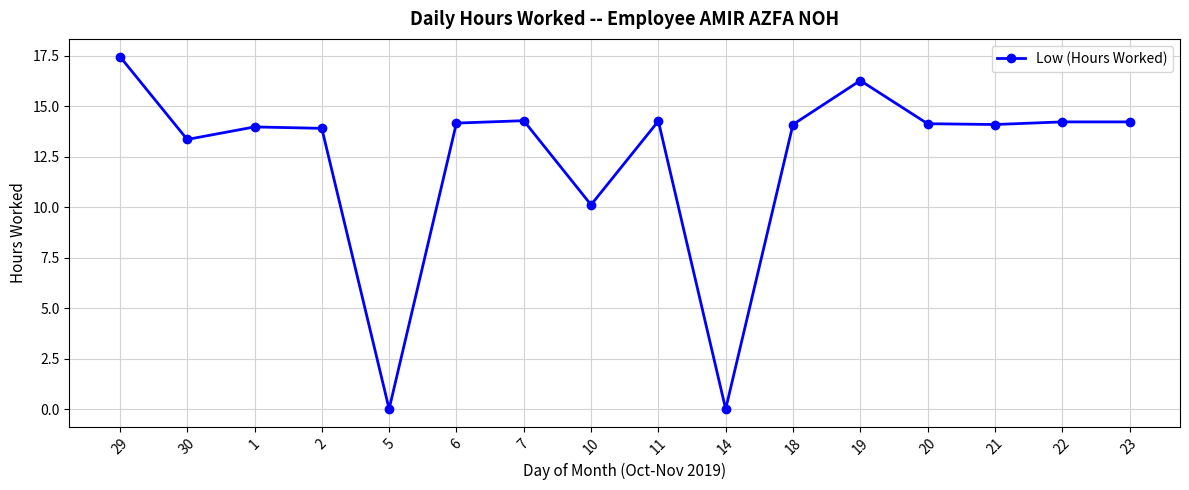

How many series are shown in this chart?

1